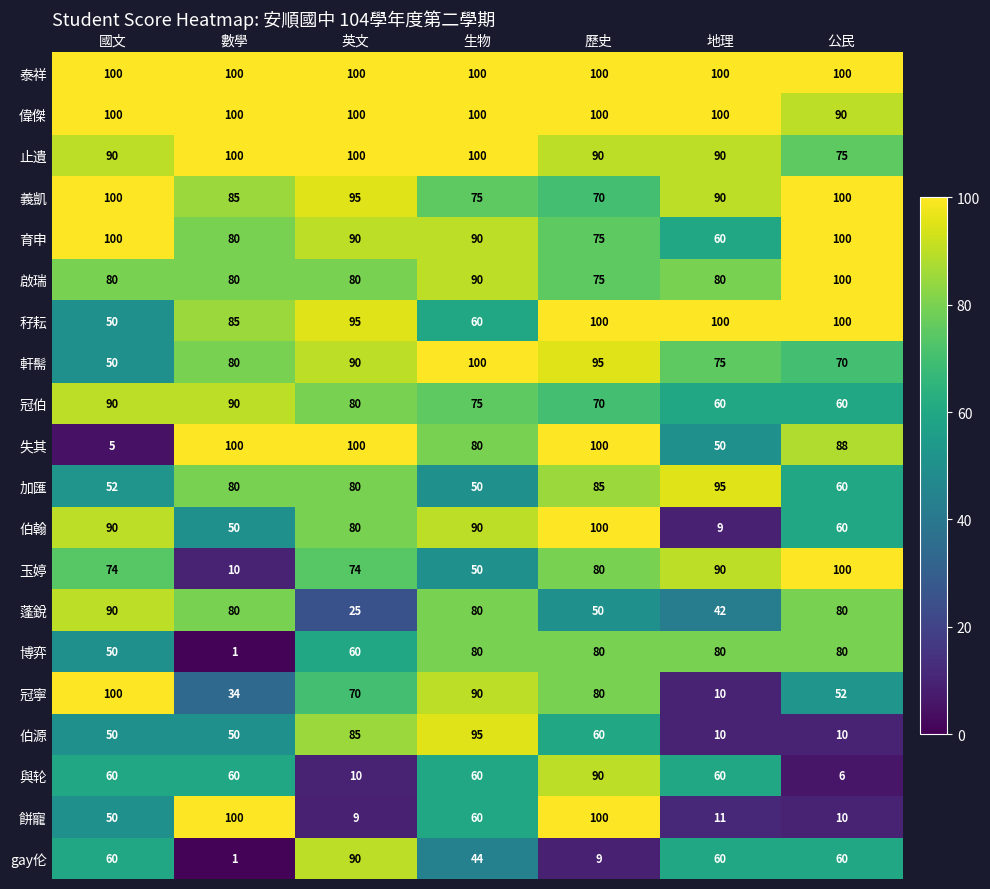

At how many categories does at least one series exceed 28?

7